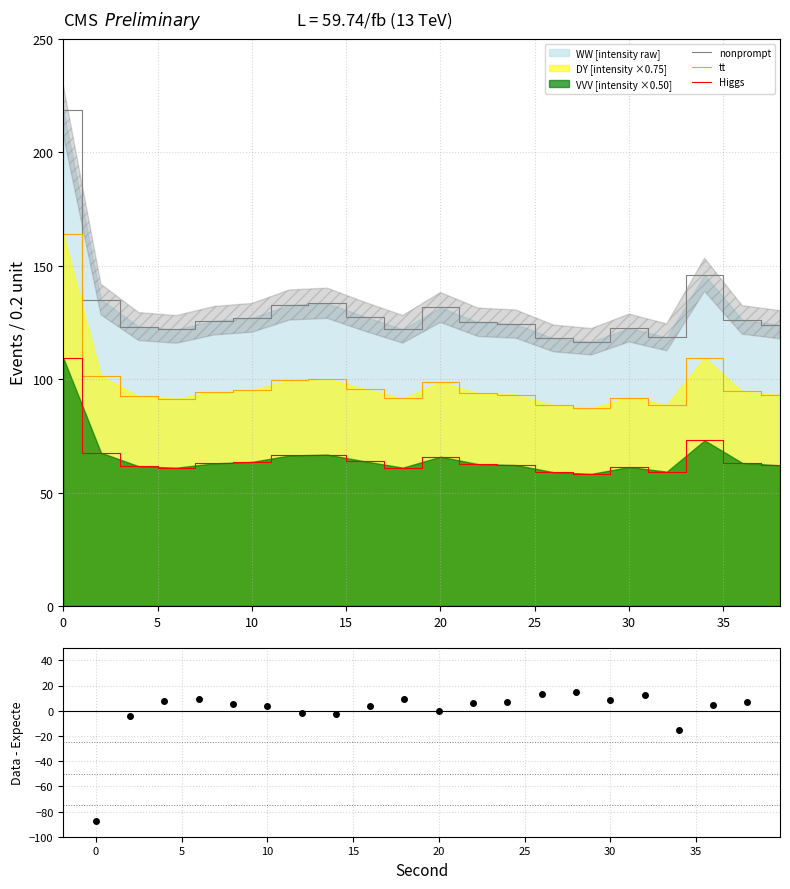

True or false: Higgs and tt intersect in this chart.

False